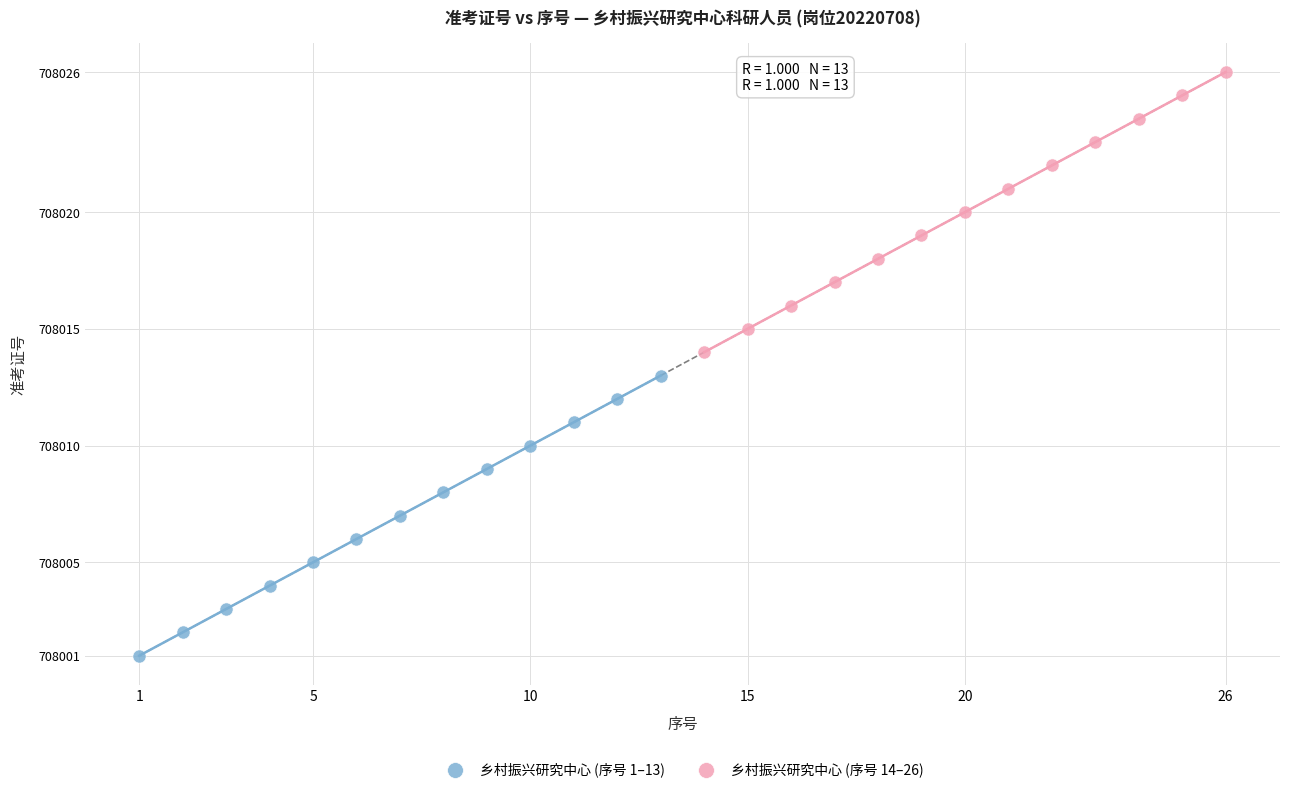

Which series contains the lowest Y value?

乡村振兴研究中心 (序号 1–13)